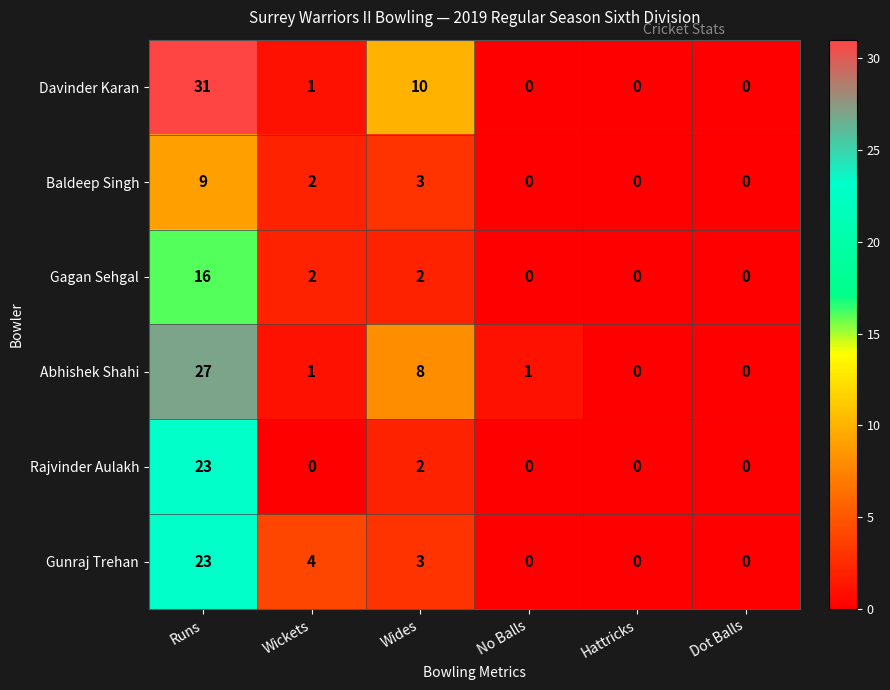

Which category has the highest value across all series?

Runs